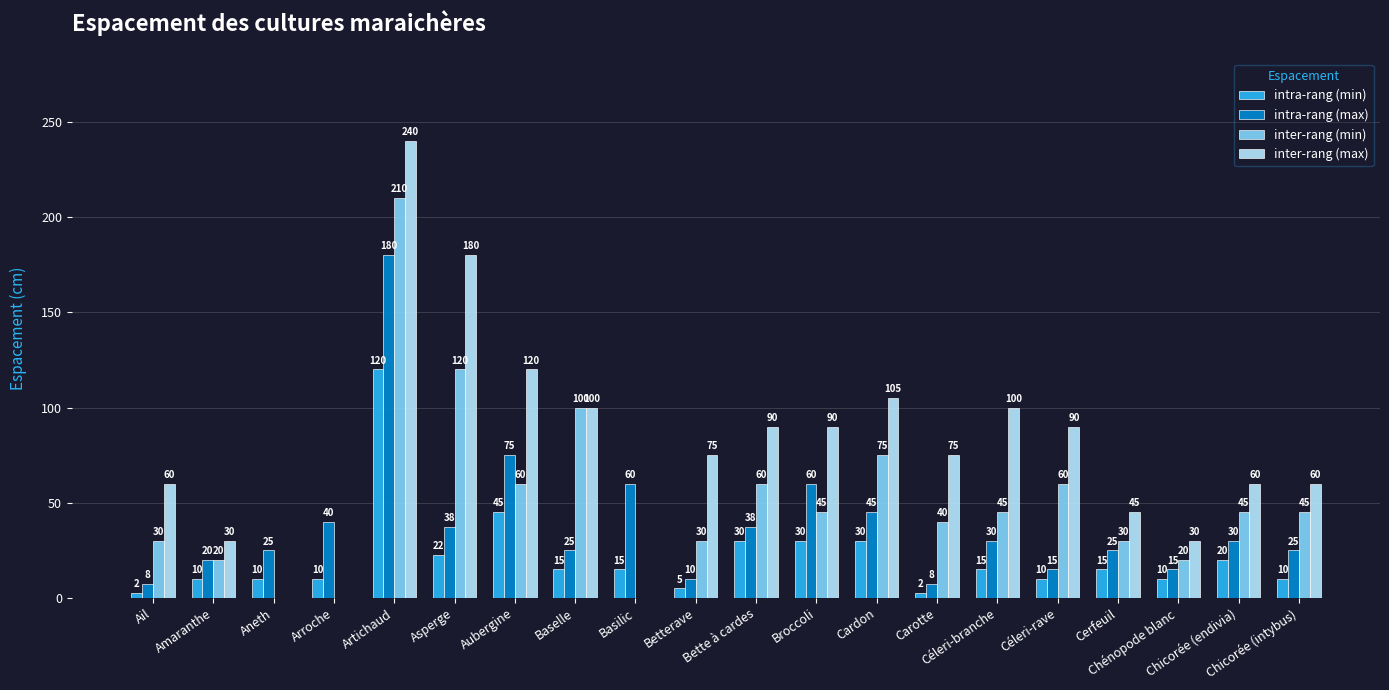

What is the greatest value displayed?

240.0